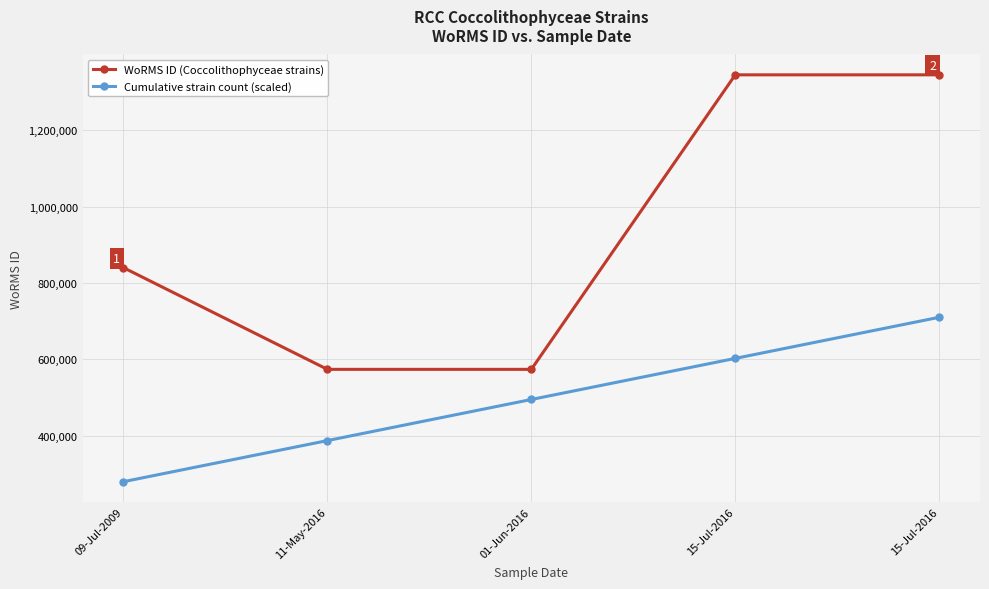

Where does the Cumulative strain count (scaled) series first go above 494976?

01-Jun-2016